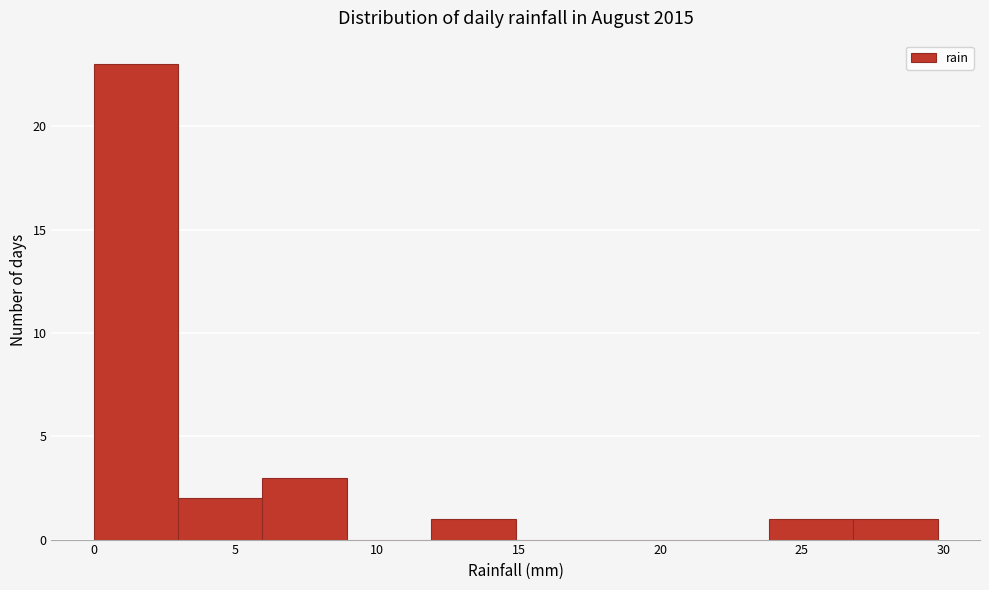

Reading left to right, transcribe this chart: for each bar, give the range it covers on the x-axis and its height. Neither the bar edges nor the heights are printed on the chart, so give them approximately, as read against the axes.

0 to 3: 23
3 to 6: 2
6 to 9: 3
9 to 12: 0
12 to 15: 1
15 to 18: 0
18 to 21: 0
21 to 24: 0
24 to 27: 1
27 to 30: 1